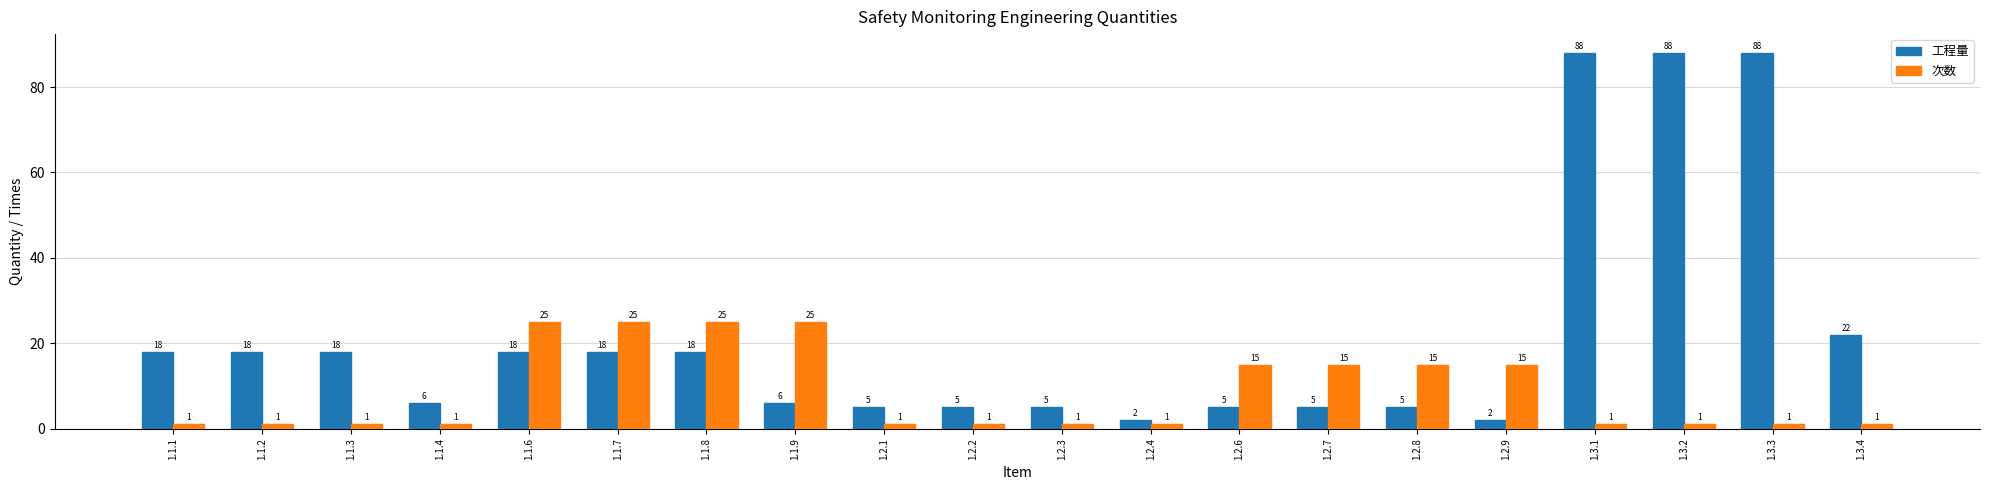

Which series has the largest range (max minus min)?

工程量